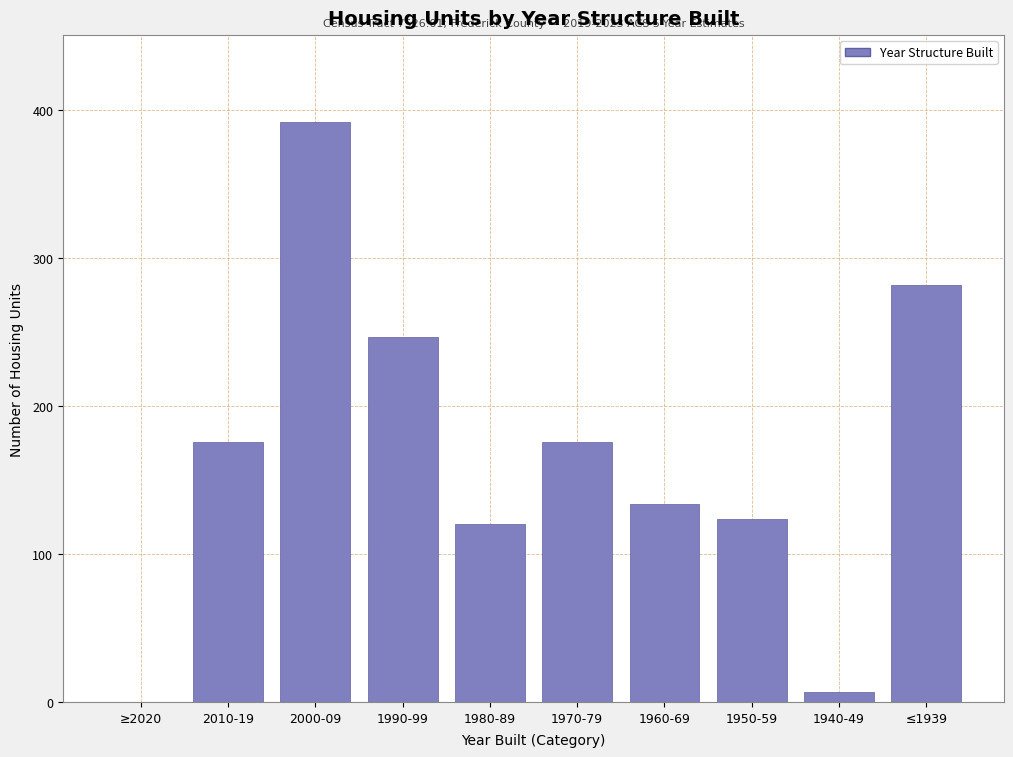

Reading left to right, extract all data points from this chart.

≥2020=0	2010-19=176	2000-09=392	1990-99=247	1980-89=120	1970-79=176	1960-69=134	1950-59=124	1940-49=7	≤1939=282